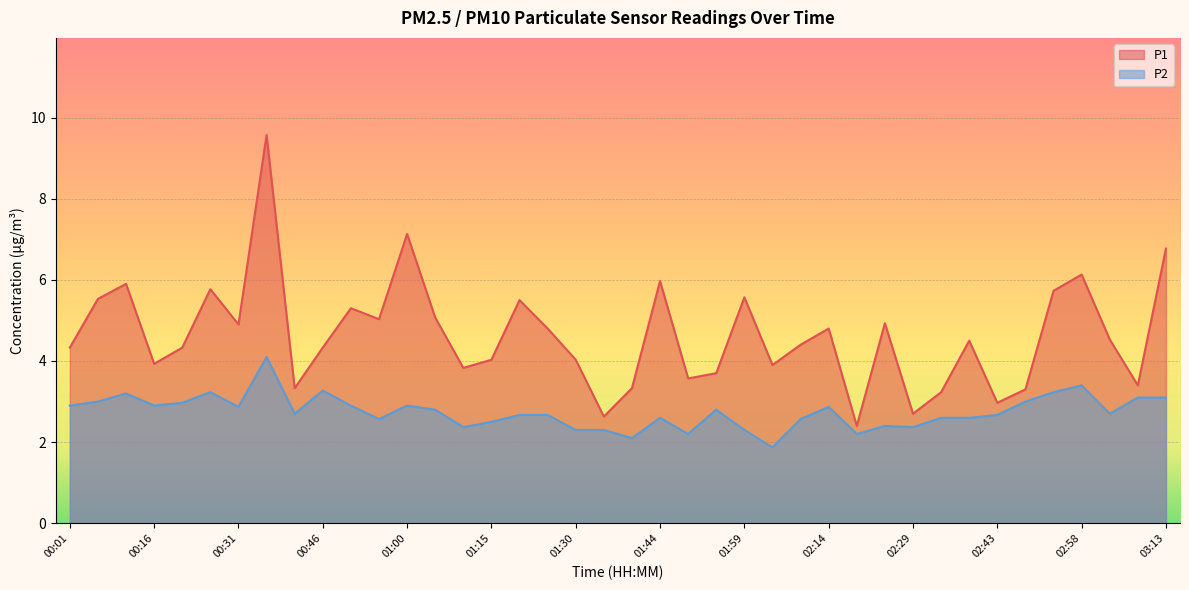

At how many categories does at least one series exceed 5?

14